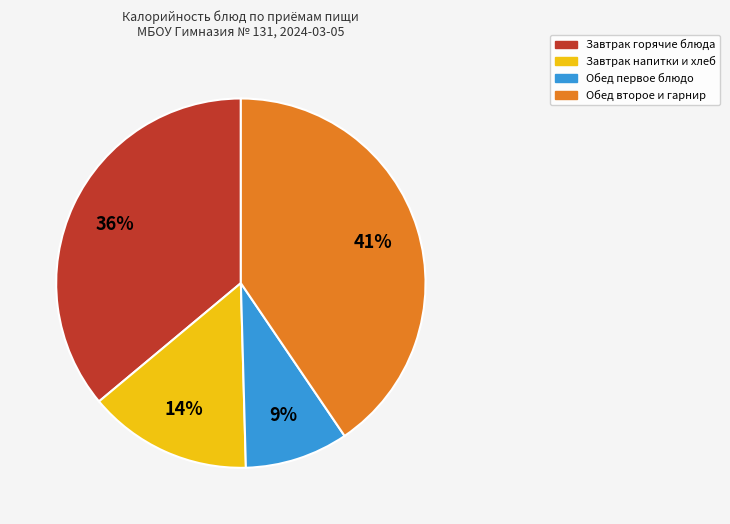

How many segments does this pie chart have?

4